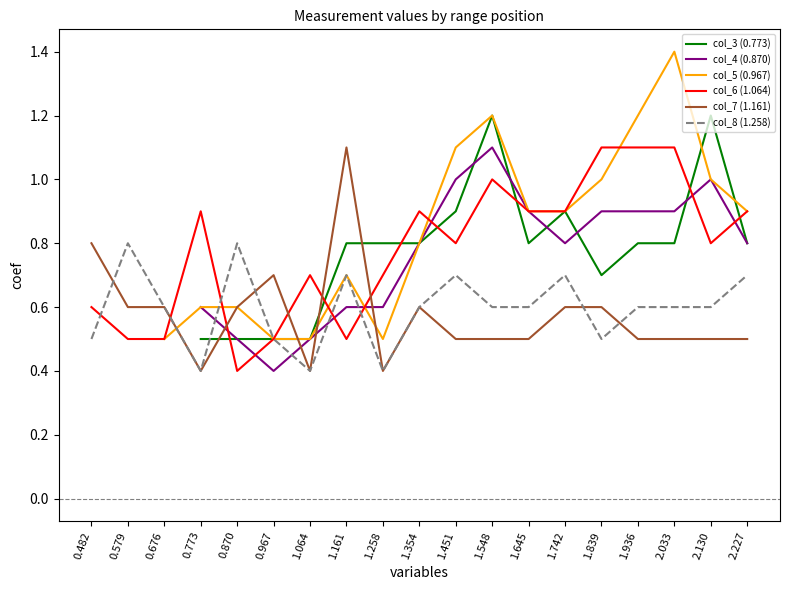

Count the number of categories in the chart.

19